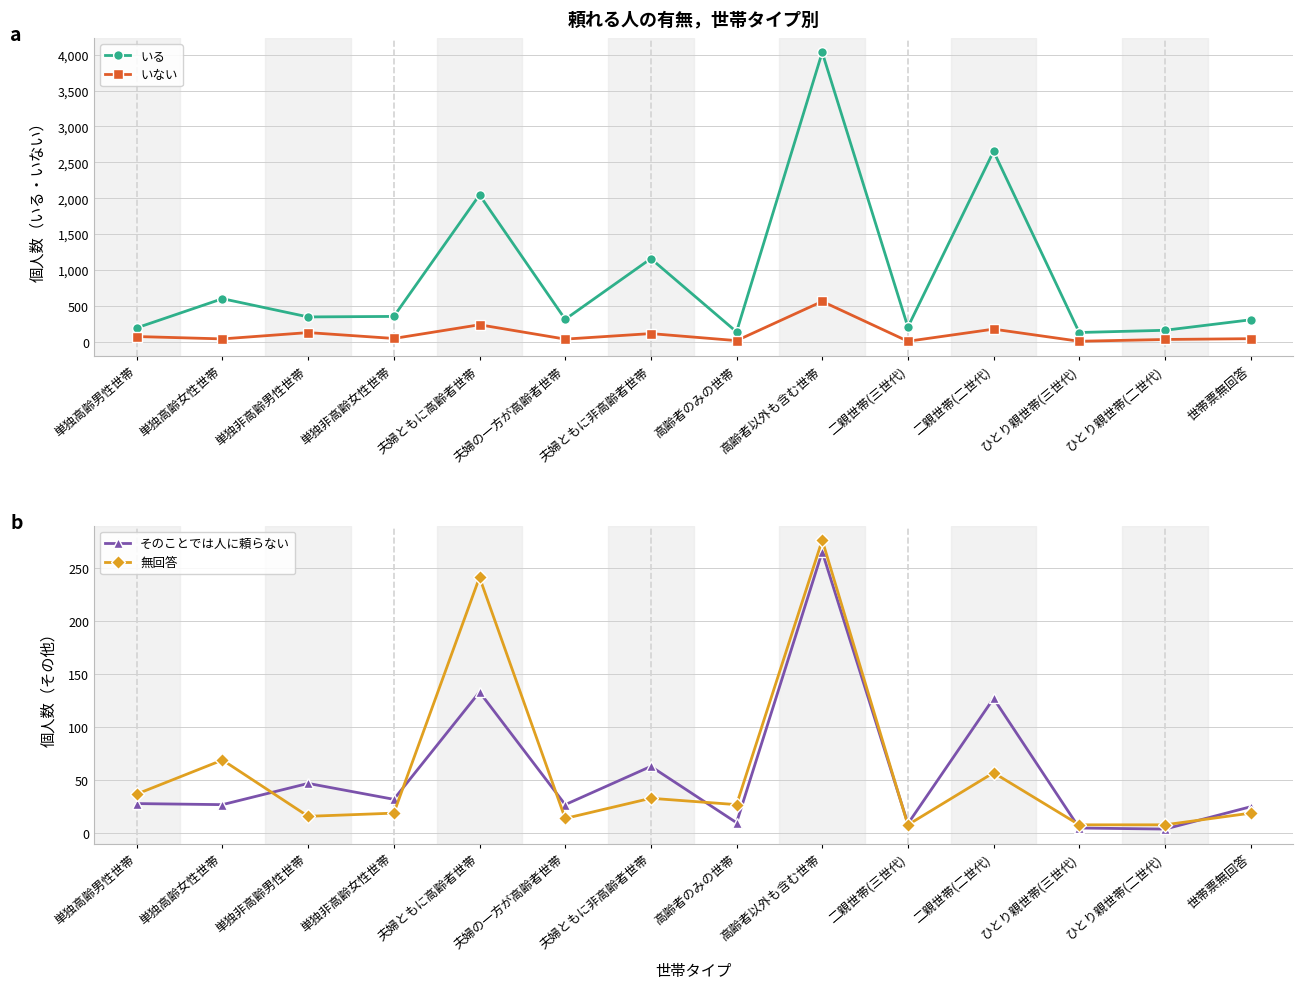

Which series has the largest total across all categories?

いる